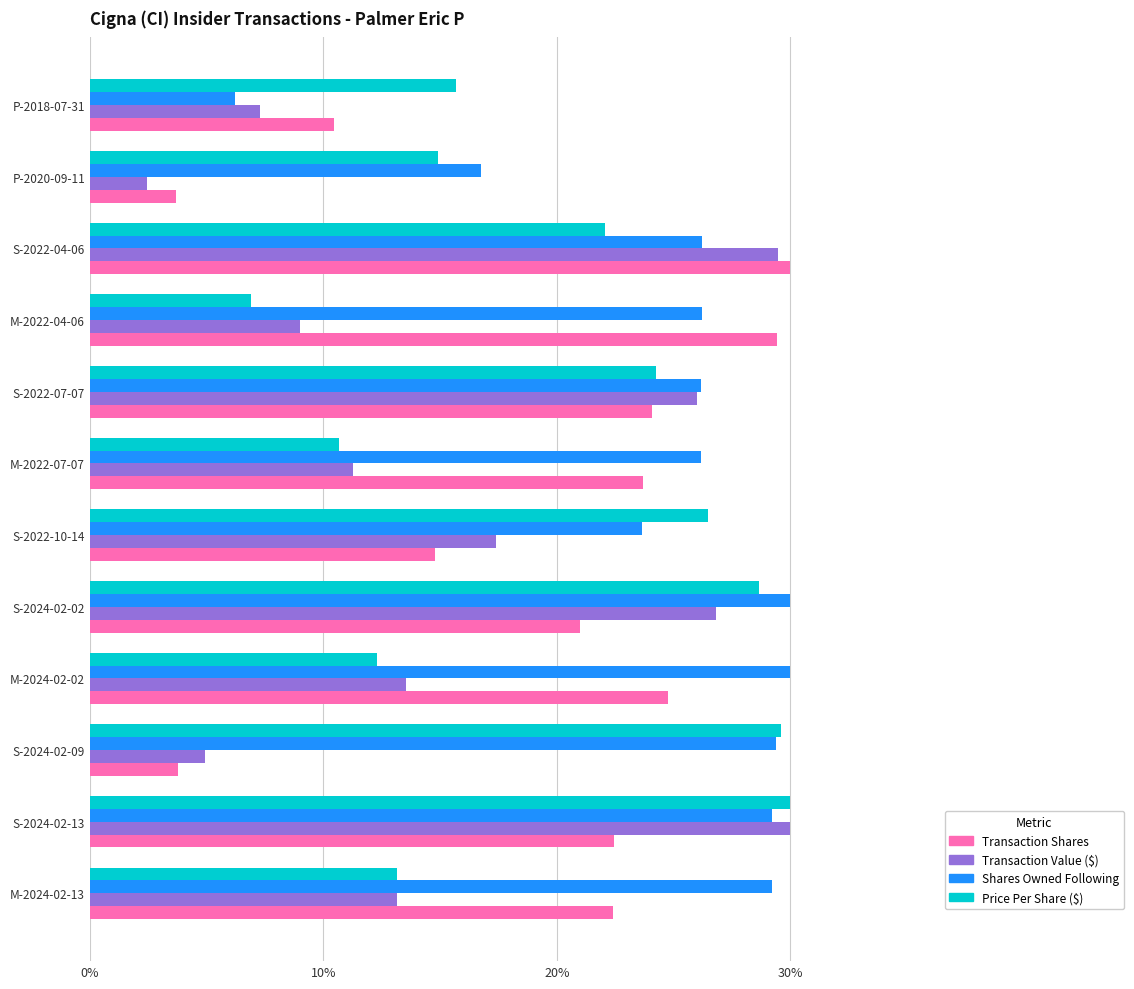

At which label is Price Per Share ($) closest to 18?

P-2018-07-31